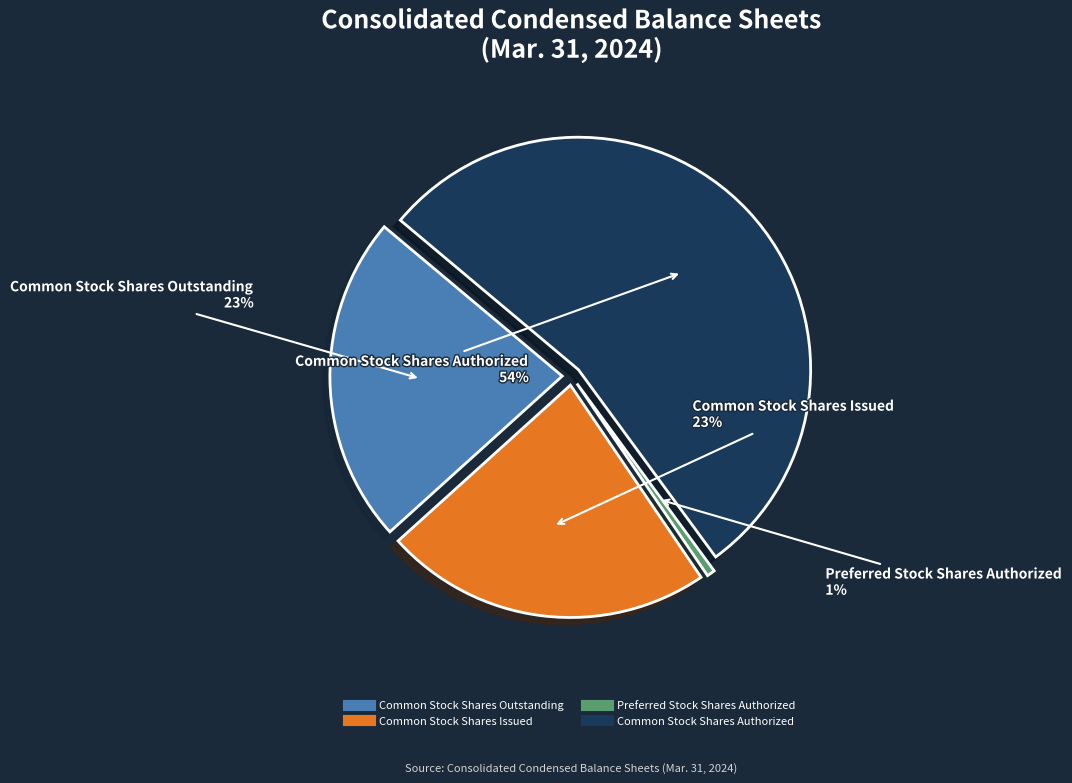

Does any single category account for the majority?

Yes